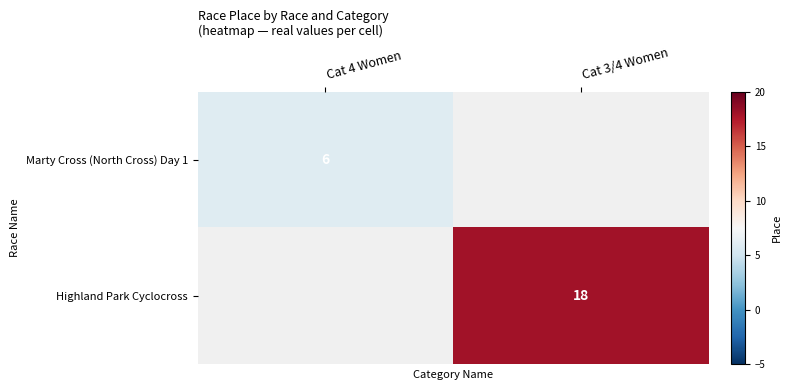

The Marty Cross (North Cross) Day 1 series shows 9 at Cat 4 Women. True or false?

False